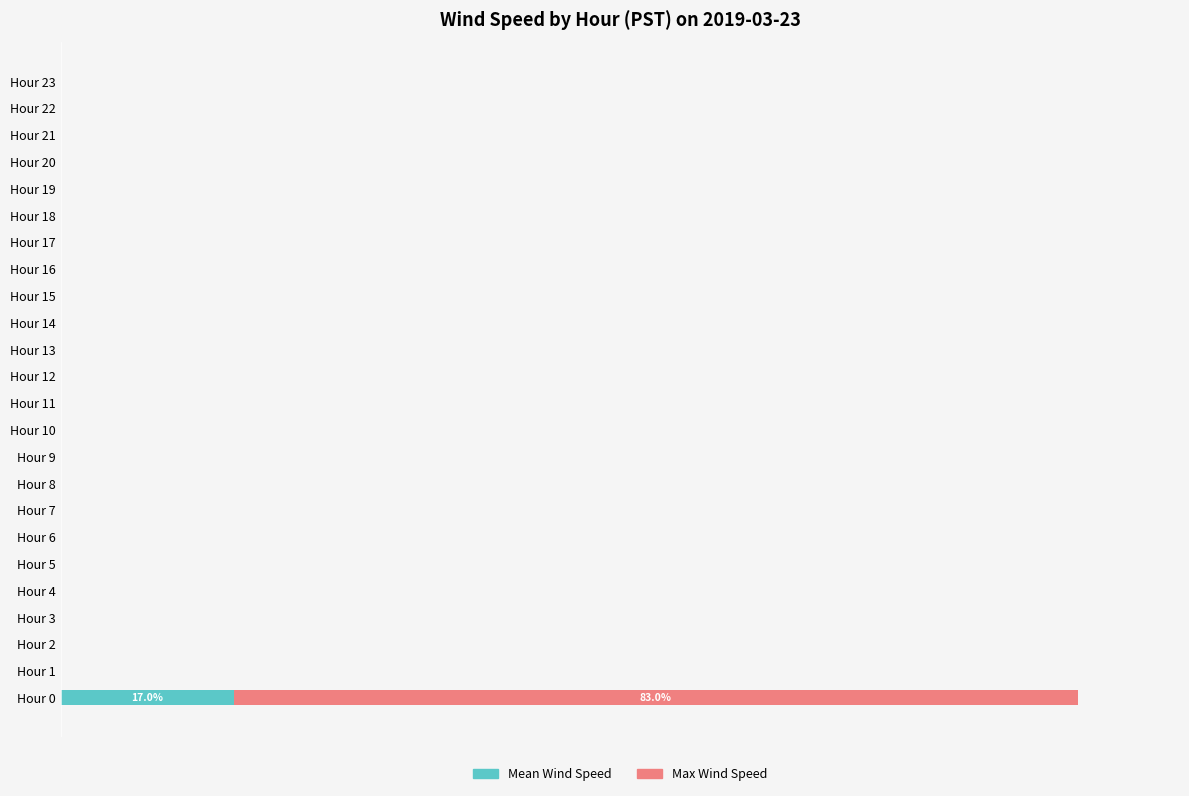

What are all the series names shown in the legend?

Mean Wind Speed, Max Wind Speed